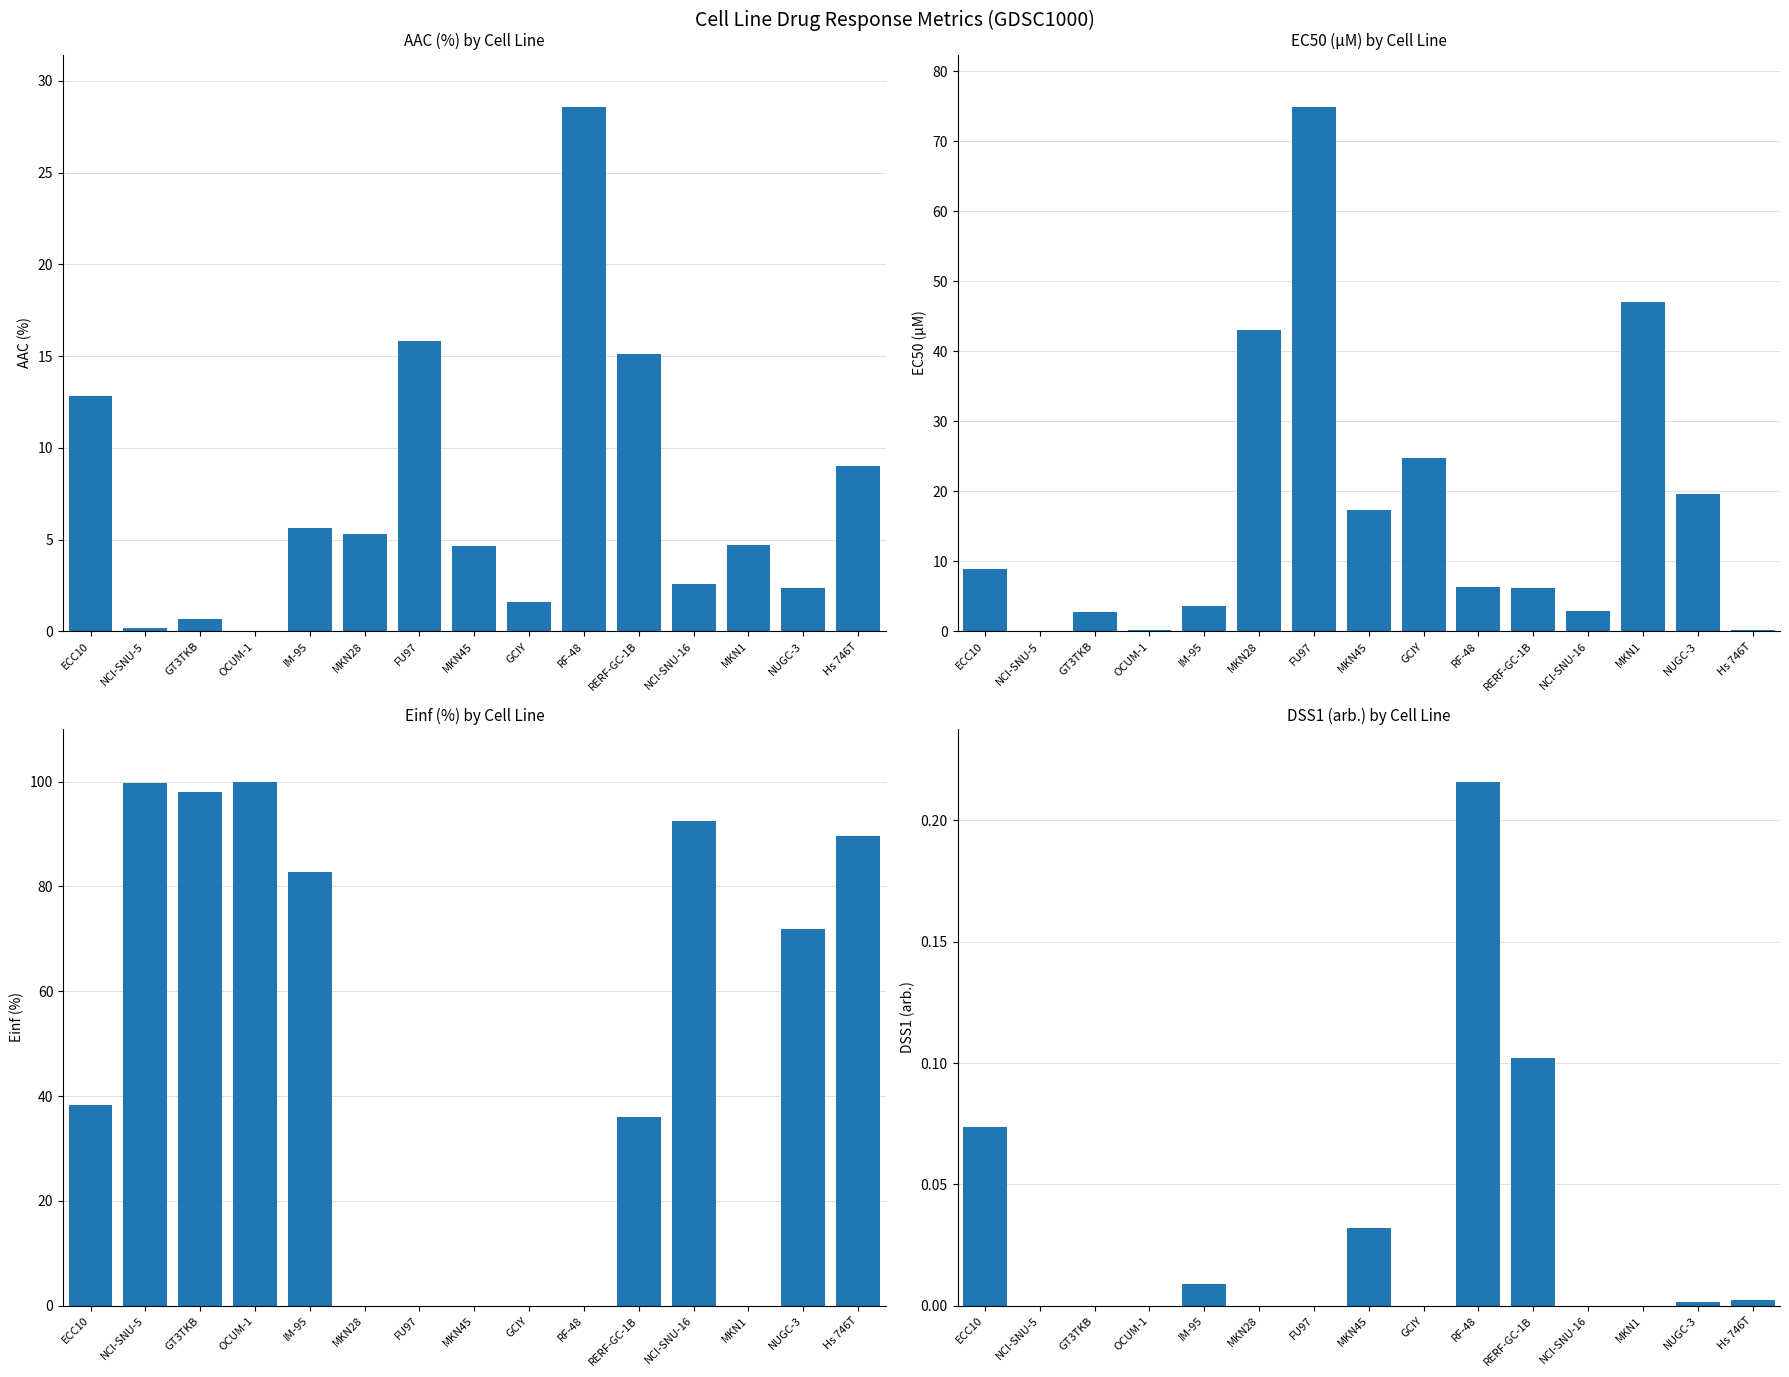

How many bars are there in each group?

4